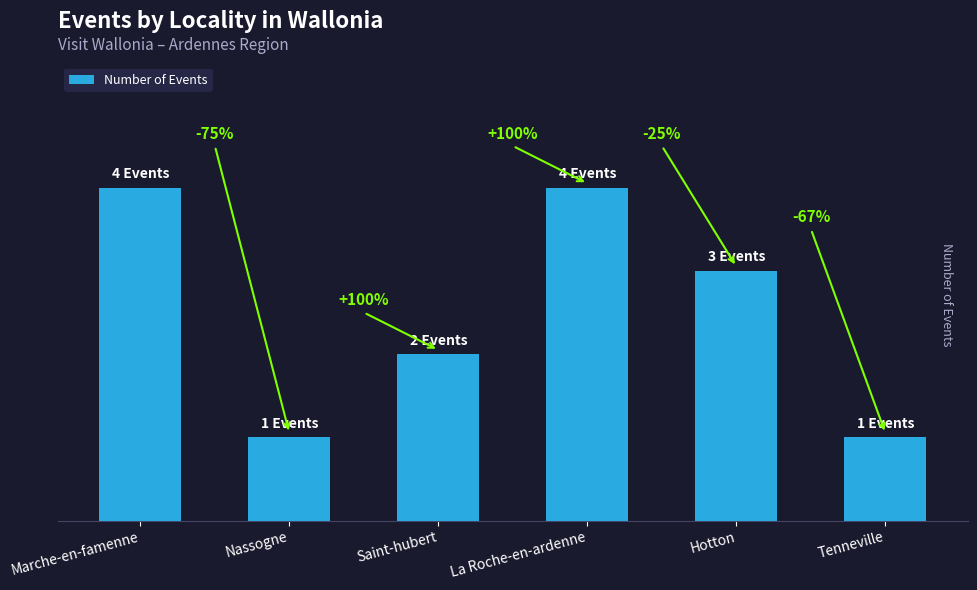

Where is the data nearest to the value 2?

Saint-hubert